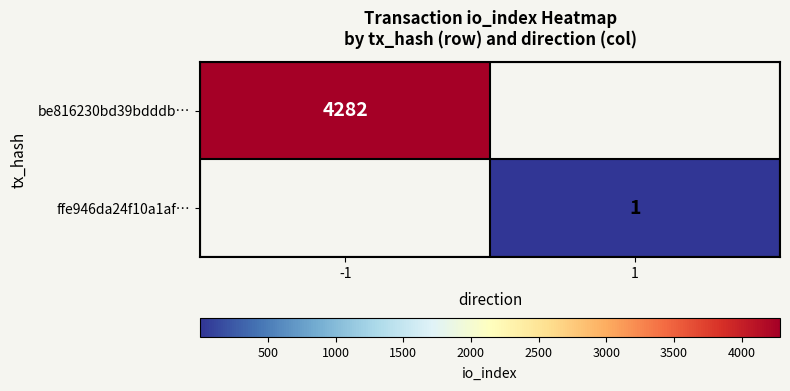

Is the value of ffe946da24f10a1af… at 1 greater than the value of be816230bd39bdddb… at -1?

No